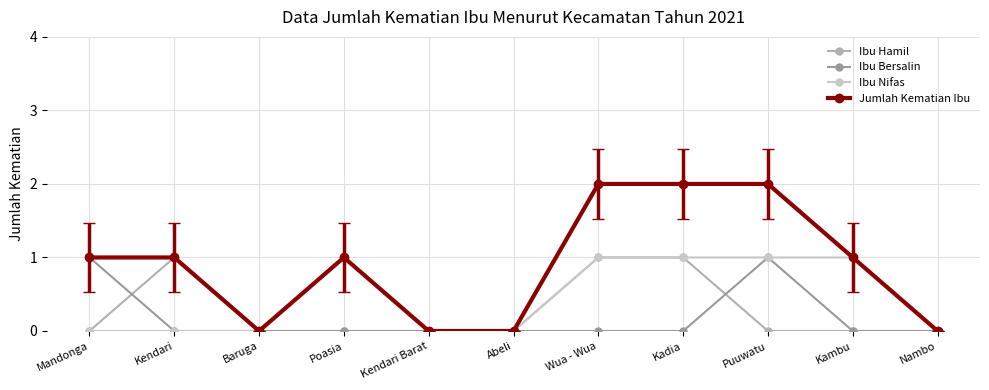

Where is the first local maximum for Ibu Hamil?

Kendari